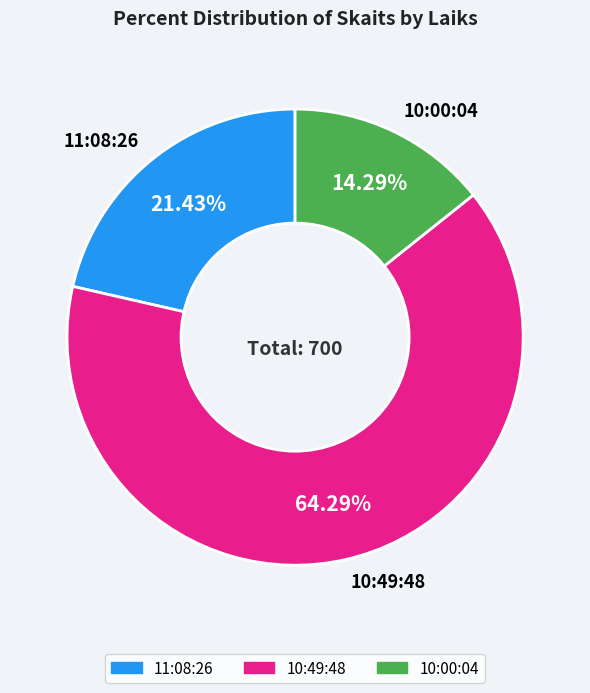

What is the largest slice in the pie chart?

10:49:48